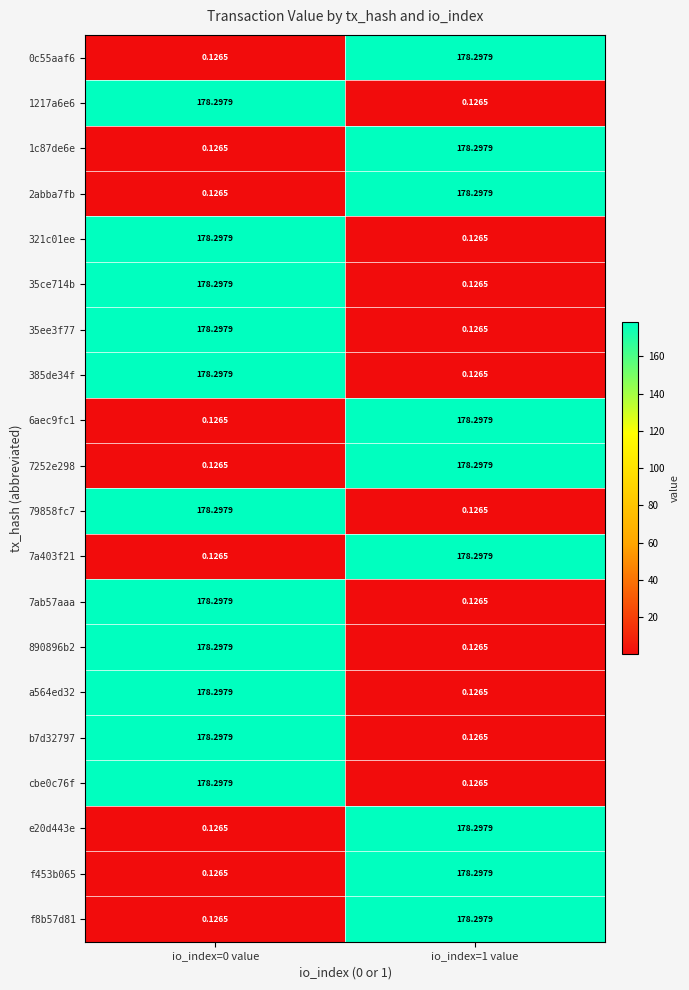

Is the value of 321c01ee at io_index=0 value greater than the value of 1c87de6e at io_index=0 value?

Yes